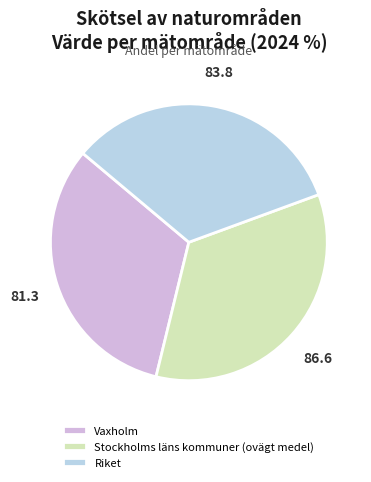

Is there a majority slice in this chart?

No